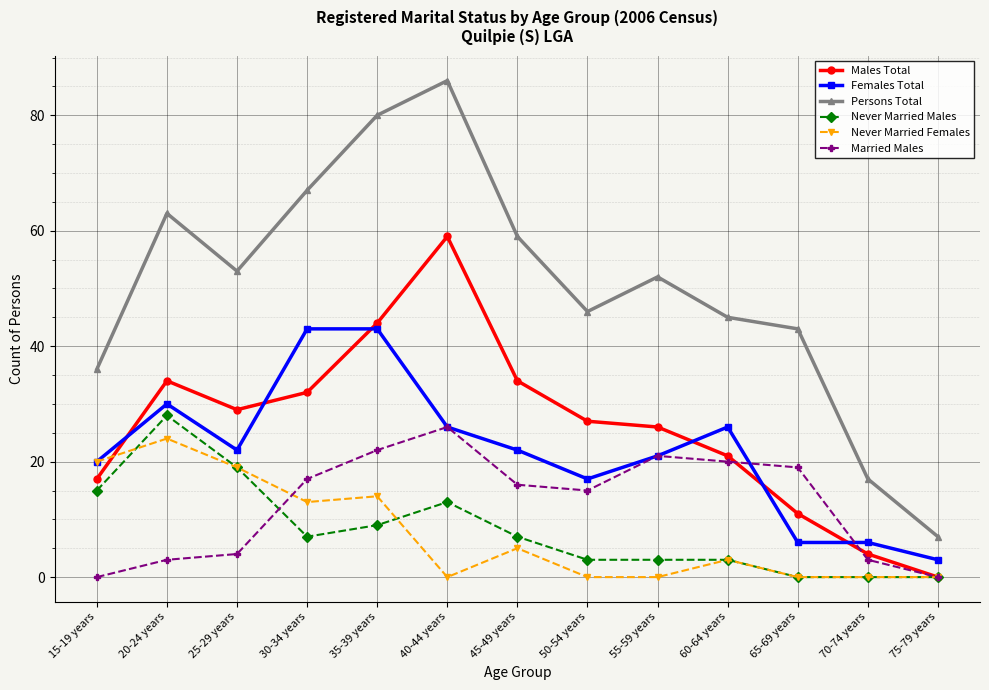

What is the difference between the maximum and second lowest values in the Never Married Females series?

24